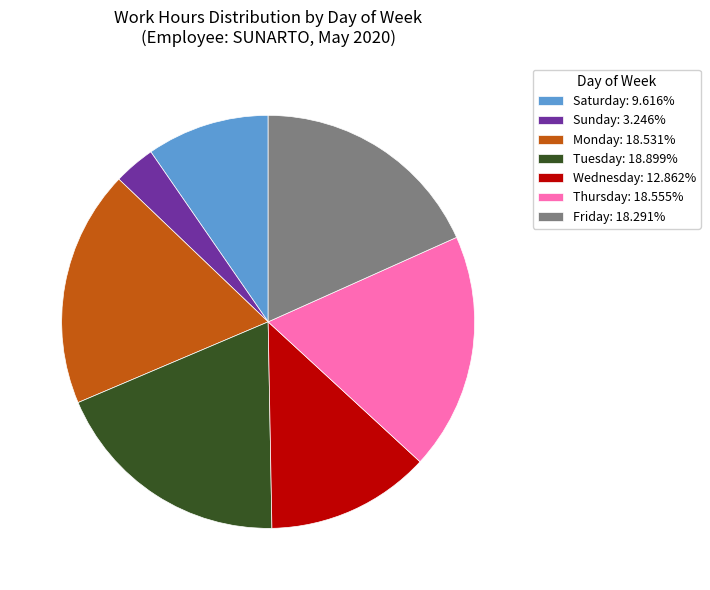

What is the ratio of the value at Saturday: 9.616% to the value at Wednesday: 12.862%?

0.7